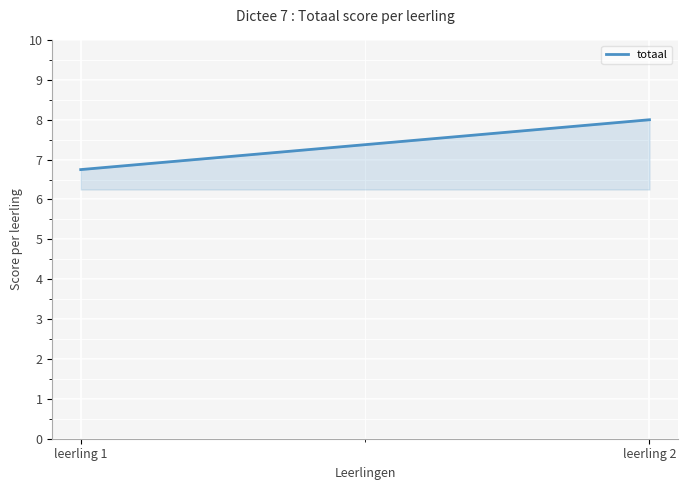

What is the ratio of the value at leerling 2 to the value at leerling 1?

1.2